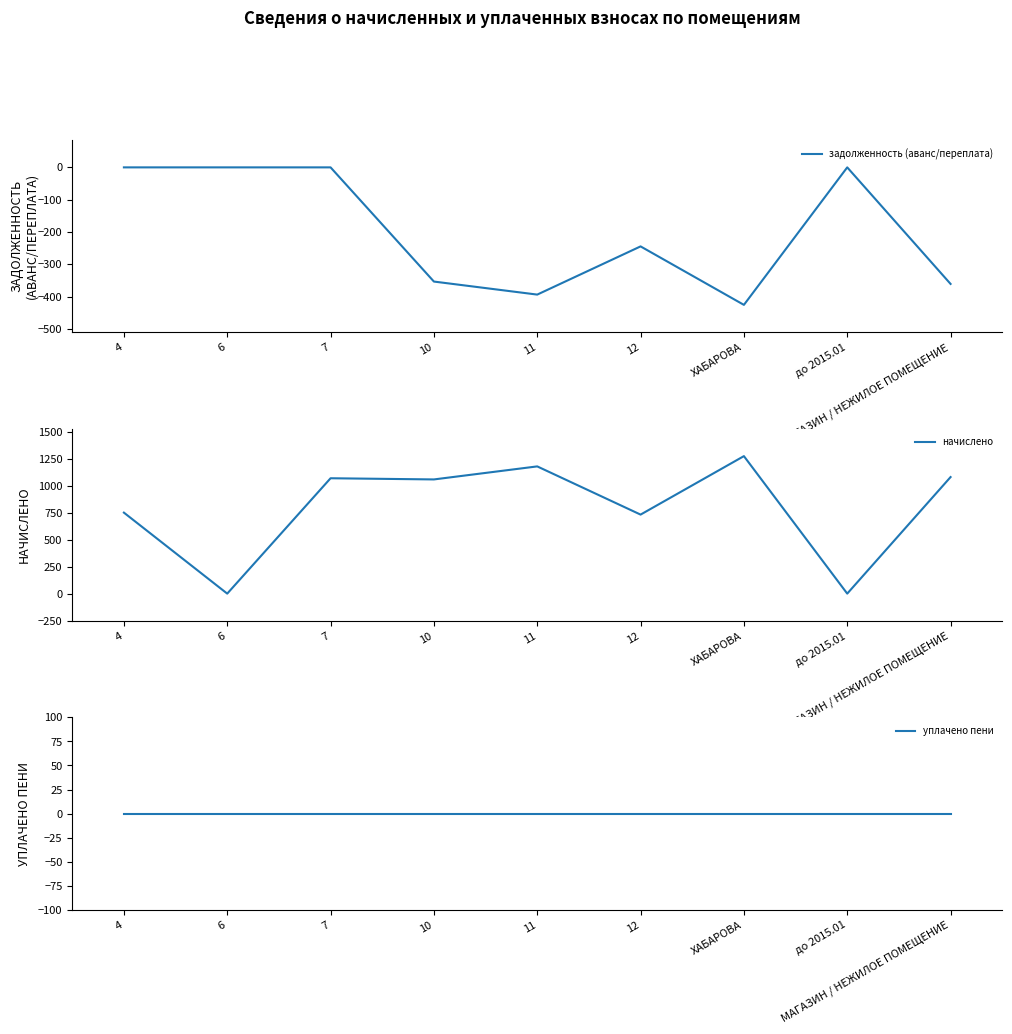

At МАГАЗИН / НЕЖИЛОЕ ПОМЕЩЕНИЕ, list the series in order from largest to smallest.

начислено, уплачено пени, задолженность (аванс/переплата)